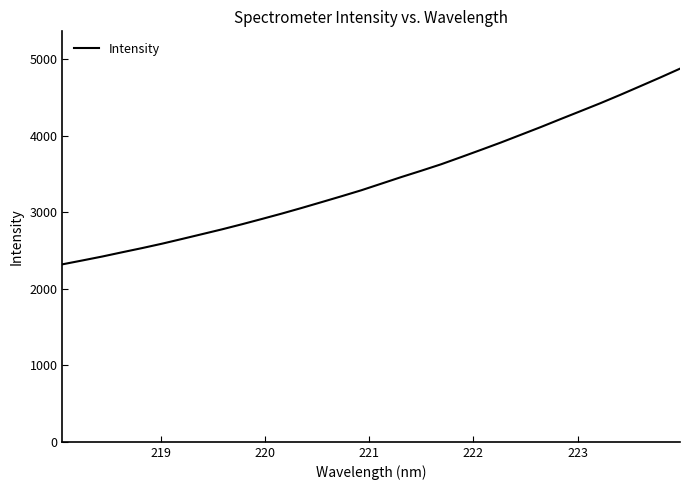

What is the smallest value displayed?

2321.4